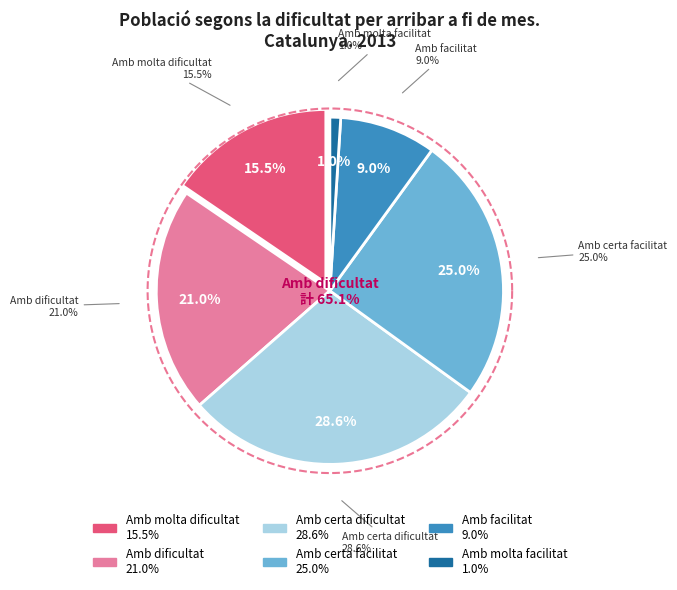

What is the smallest slice in the pie chart?

Amb molta facilitat